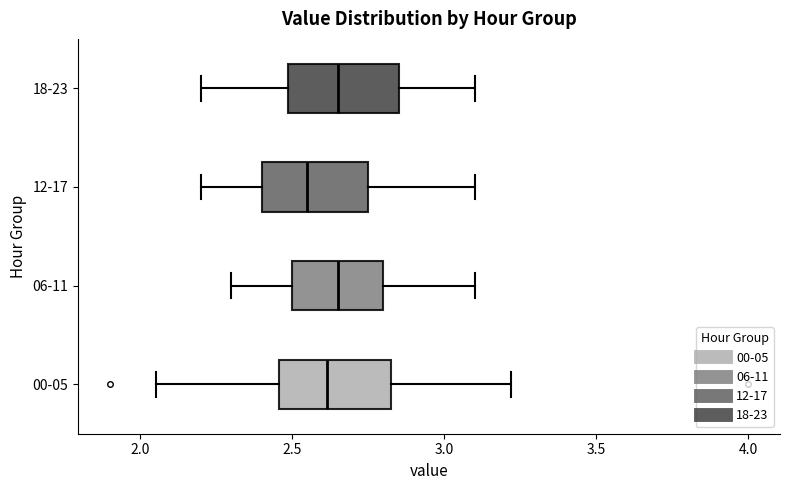

Reading bottom to top, transcribe this box plot: for each box, give where its median line is, the range the box spans, and where its two whiskers end, as read against the x-axis. The values are not printed on the chart, so give them approximately, as read against the axis.

00-05: median 2.60, box 2.45 to 2.85, whiskers 2.05 to 3.20
06-11: median 2.65, box 2.50 to 2.80, whiskers 2.30 to 3.10
12-17: median 2.55, box 2.40 to 2.75, whiskers 2.20 to 3.10
18-23: median 2.65, box 2.50 to 2.85, whiskers 2.20 to 3.10